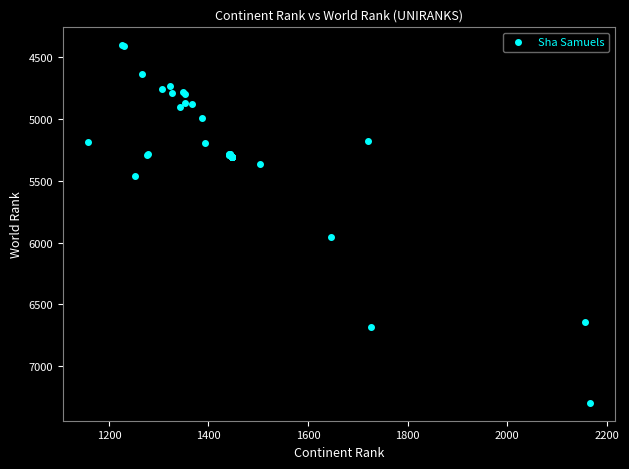

What Y value in the scatter plot is closest to 5849?

5952